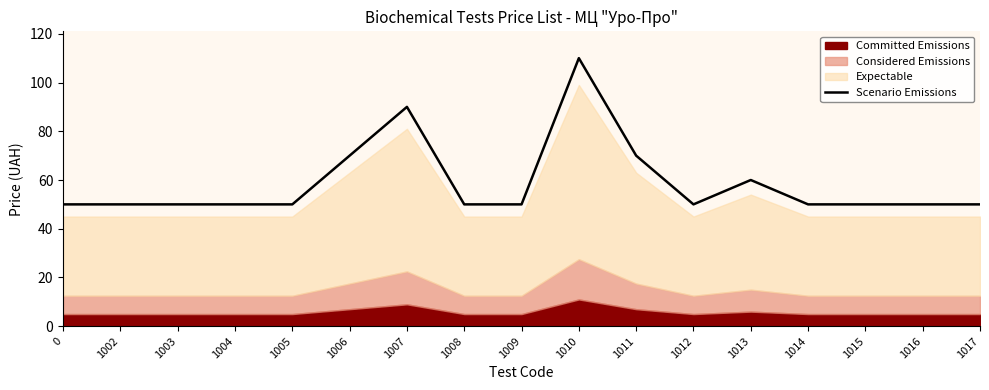

The value at 1009 is 18. True or false?

False